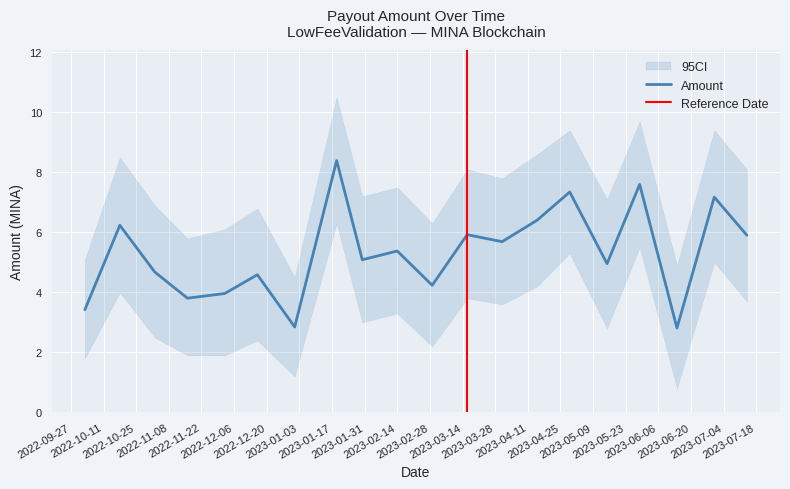

What is the greatest value displayed?

10.5